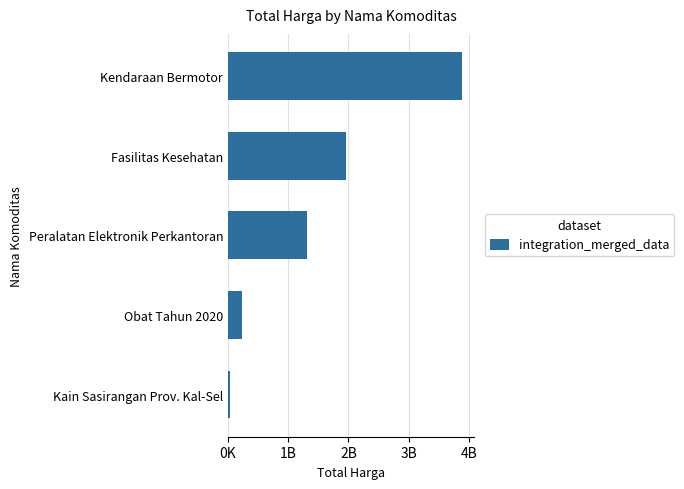

What is the difference between the maximum and minimum values?

3850489100